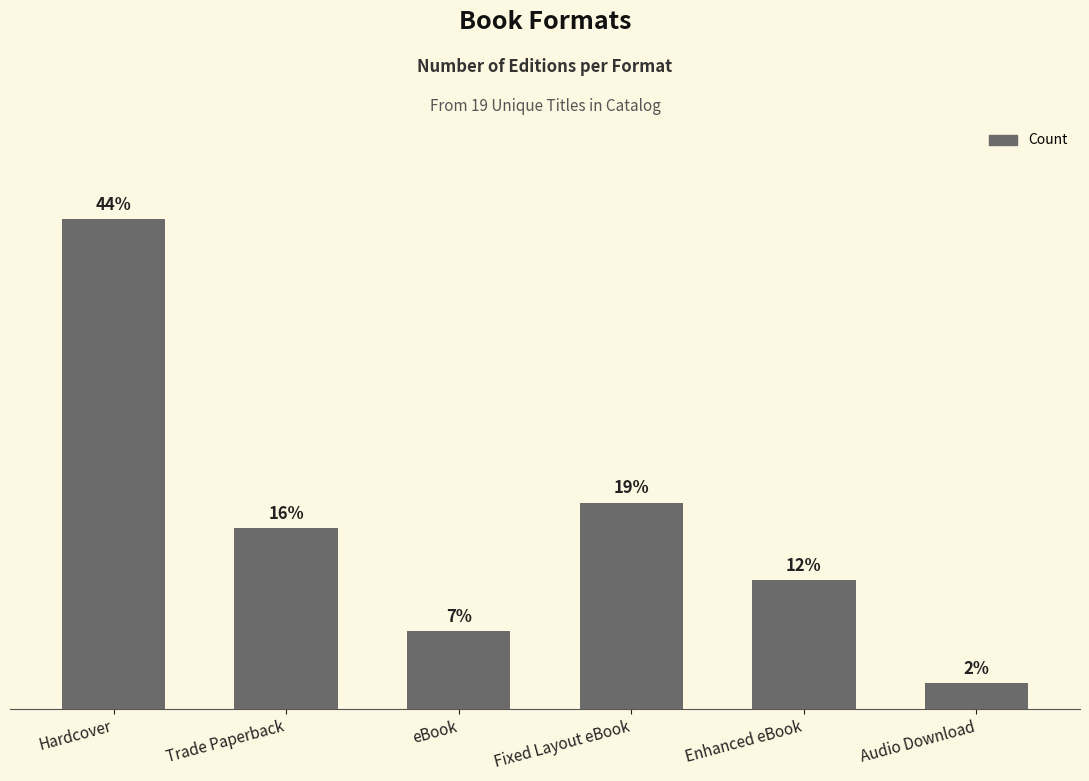

Are the bars horizontal?

No